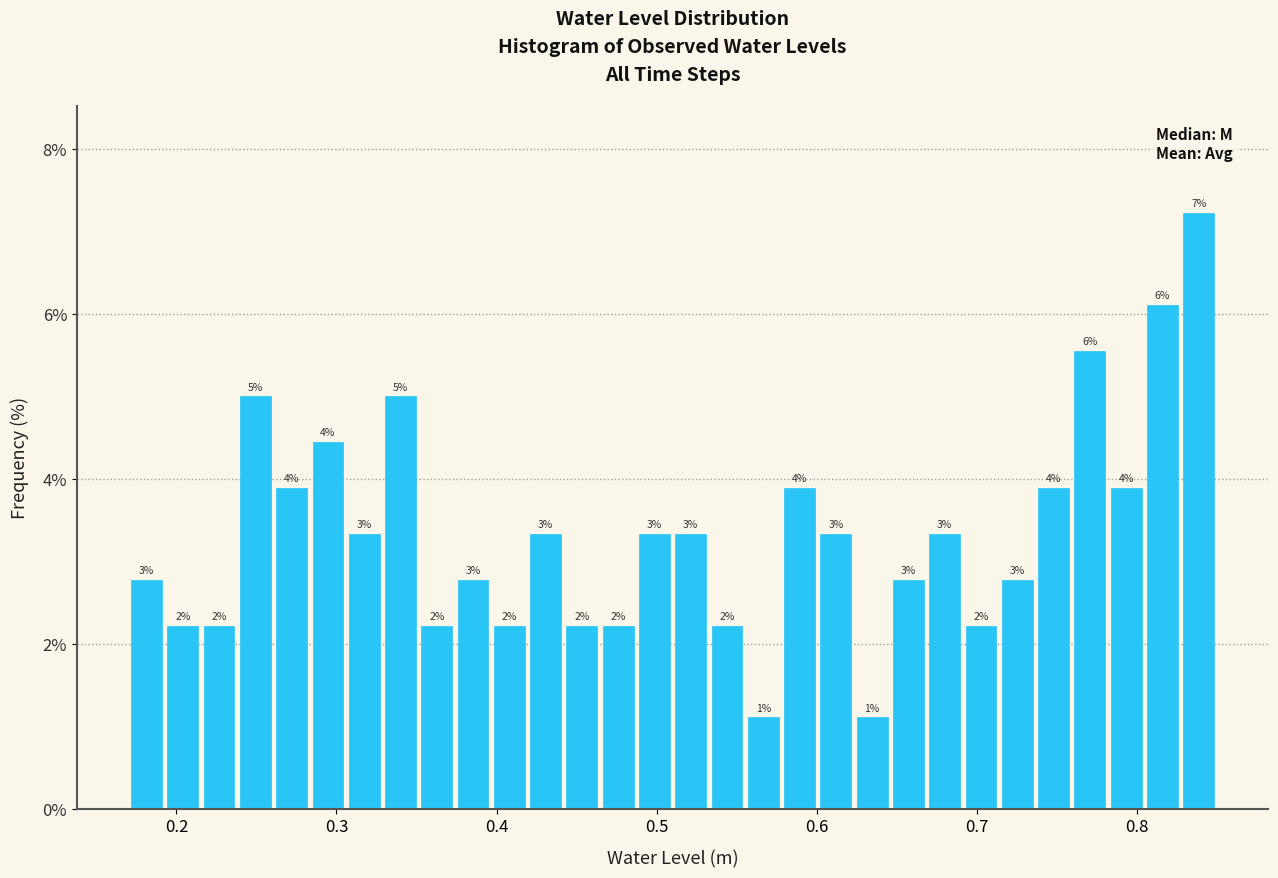

Read against the x-axis, roughly where is the centre of the tallest bar?

0.84